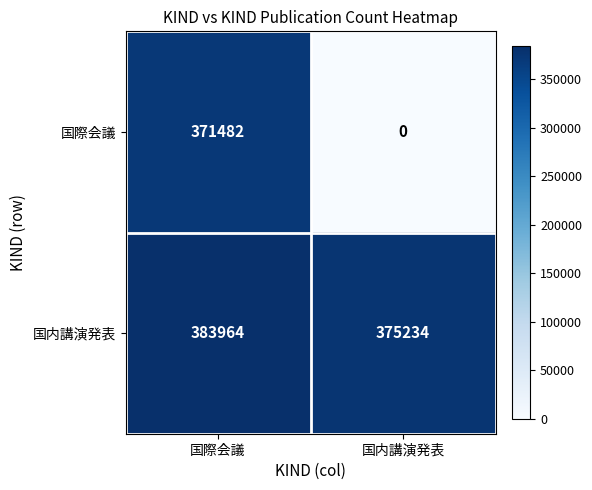

What is the sum of all 国内講演発表 values?

759198